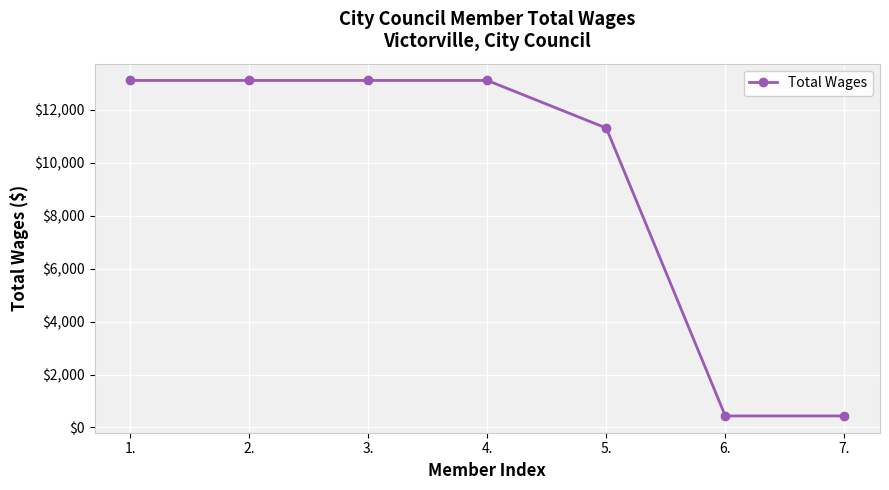

What is the sum of all values?

64640